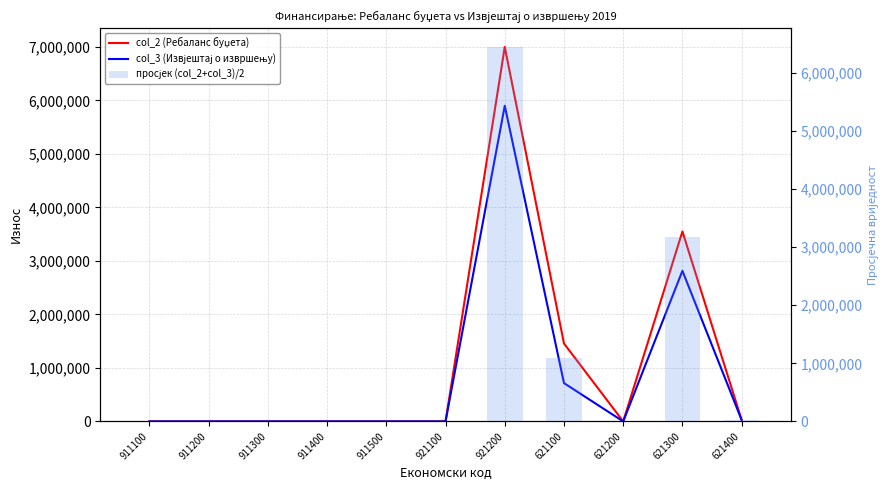

Rank the series at 911200 from lowest to highest value.

col_2 (Ребаланс буџета), col_3 (Извјештај о извршењу), просјек (col_2+col_3)/2